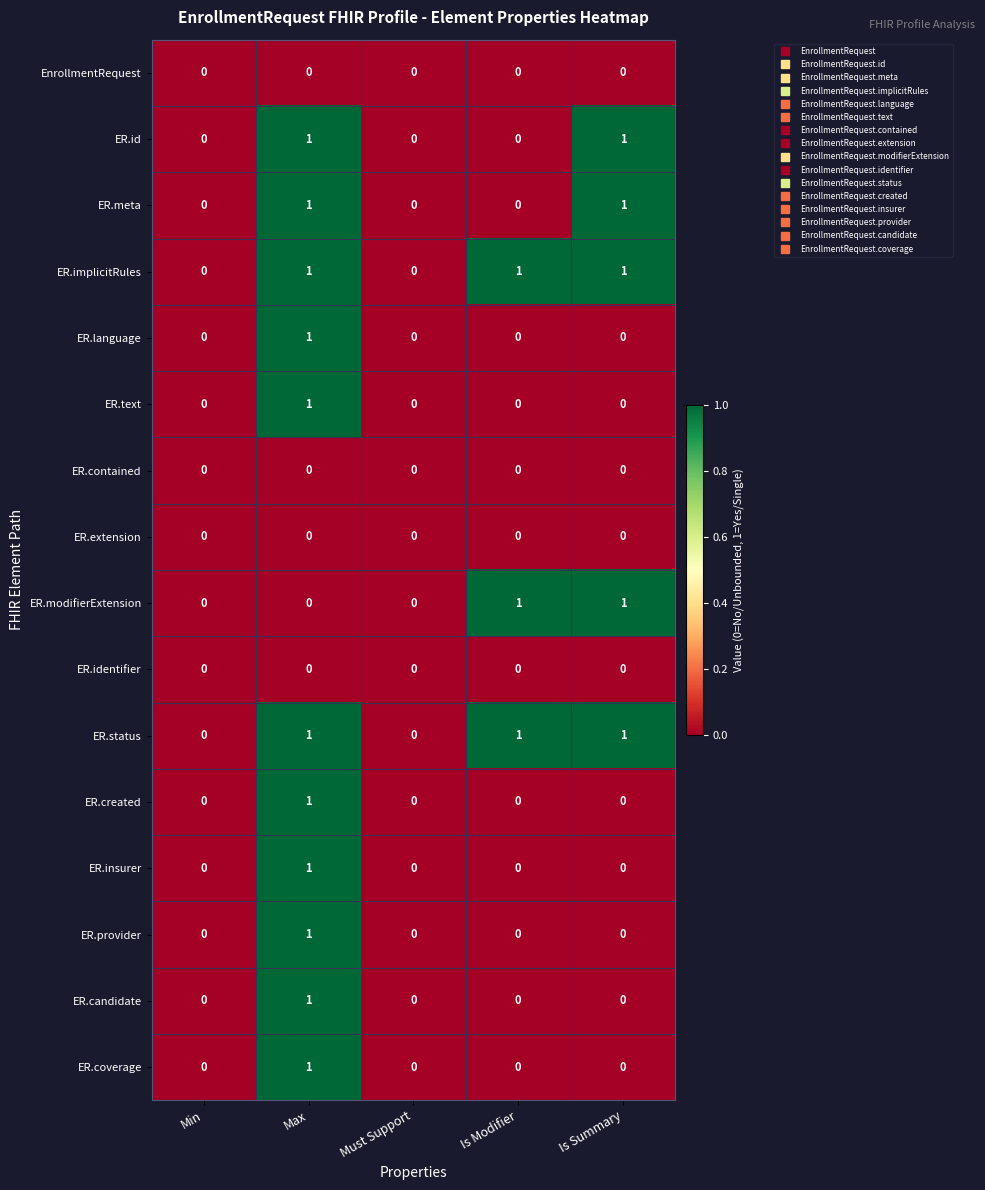

What is the total value across all series at Is Modifier?

3